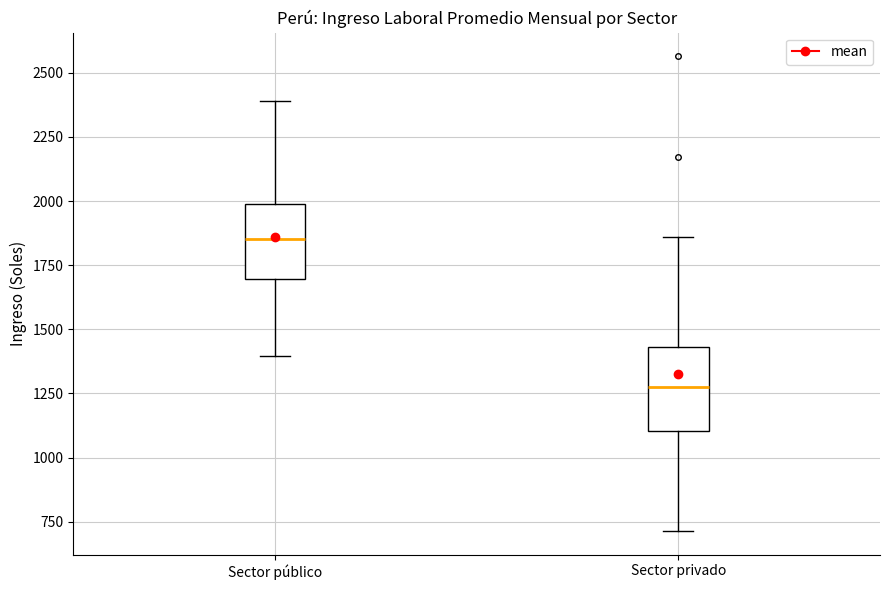

Which box's median line is the highest?

Sector público